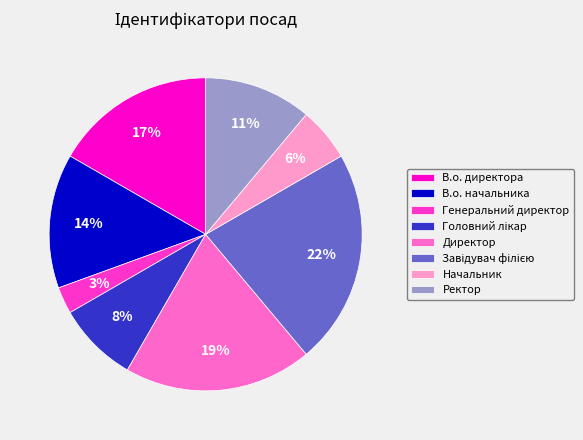

Which slice is the smallest?

Генеральний директор